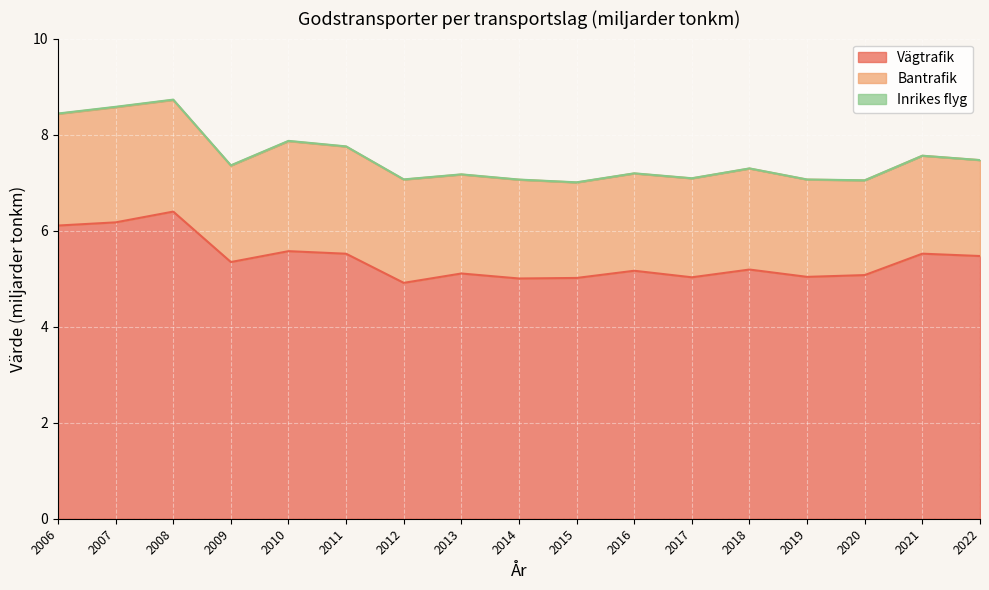

Between 2016 and 2022, which series saw the biggest shift?

Vägtrafik